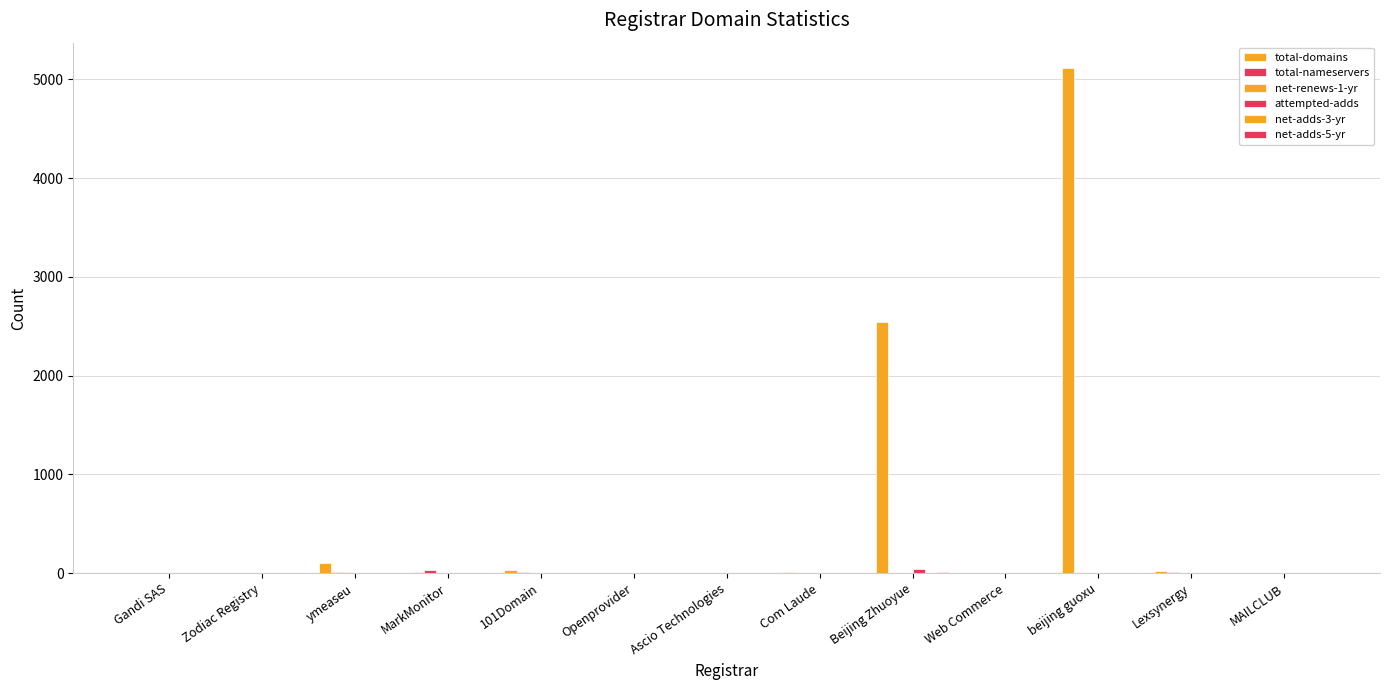

Between Gandi SAS and Ascio Technologies, which series saw the biggest shift?

total-domains